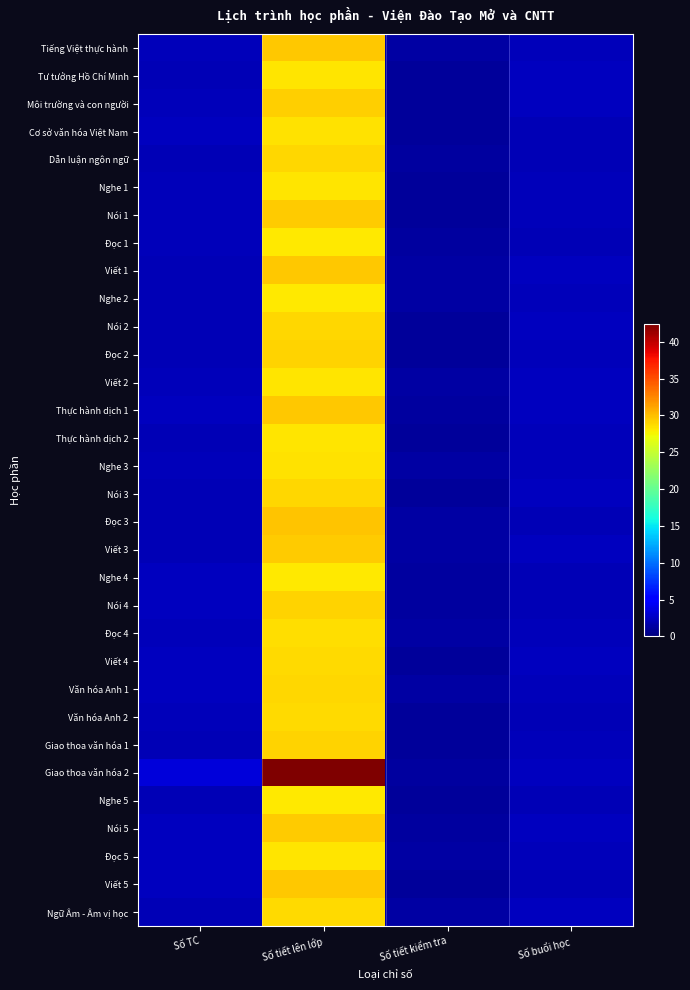

What is the total value across all series at Số TC?

72.5